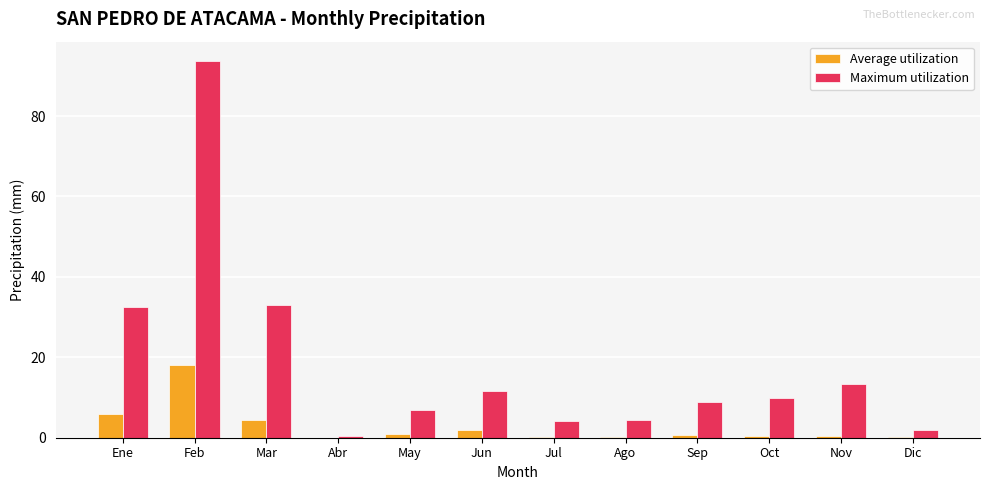

What value does the Maximum utilization series have at Ene?

32.5